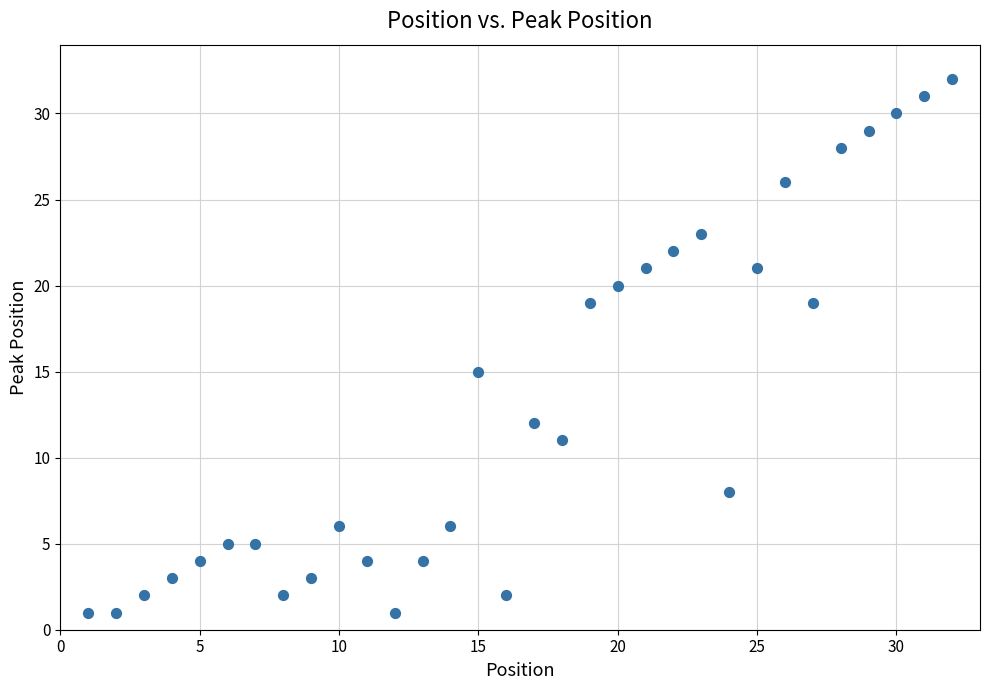

What Y value in the scatter plot is closest to 16?

15